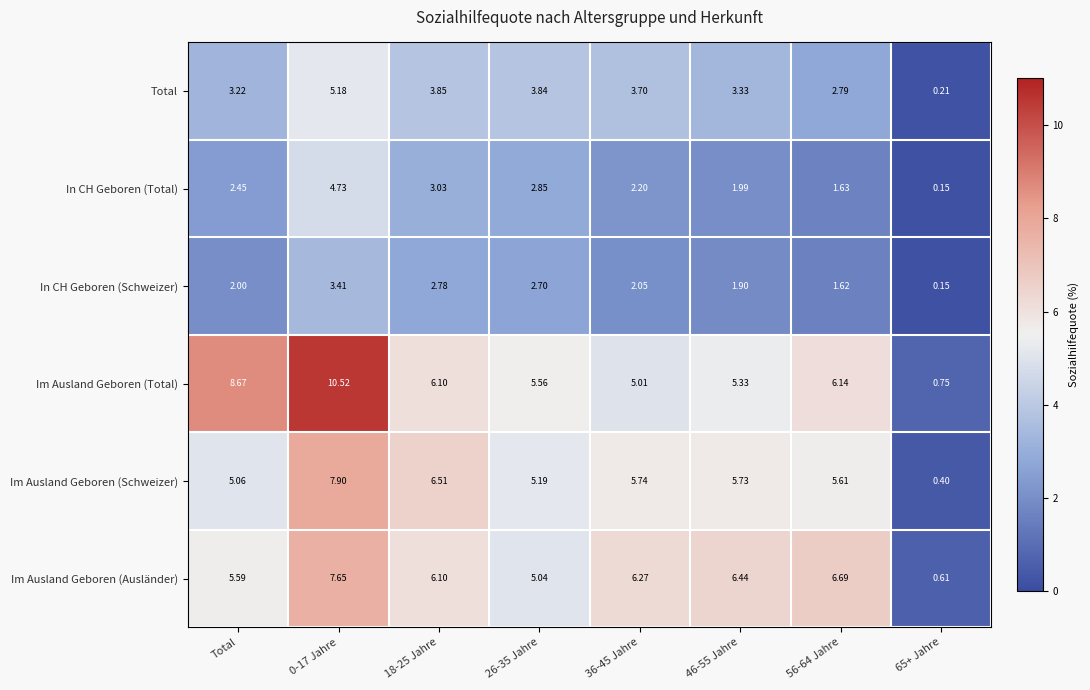

List the series in order of their peak value, highest first.

Im Ausland Geboren (Total), Im Ausland Geboren (Schweizer), Im Ausland Geboren (Ausländer), Total, In CH Geboren (Total), In CH Geboren (Schweizer)